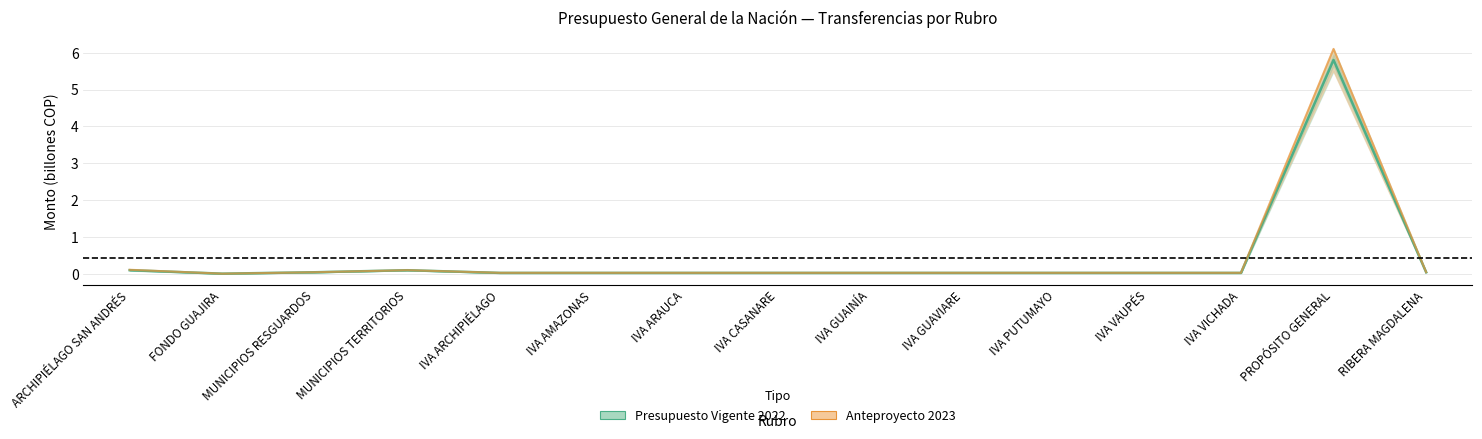

Reading left to right, extract all data points from this chart.

Presupuesto Vigente 2022: ARCHIPIÉLAGO SAN ANDRÉS=0.1	FONDO GUAJIRA=0.0	MUNICIPIOS RESGUARDOS=0.0	MUNICIPIOS TERRITORIOS=0.1	IVA ARCHIPIÉLAGO=0.0	IVA AMAZONAS=0.0	IVA ARAUCA=0.0	IVA CASANARE=0.0	IVA GUAINÍA=0.0	IVA GUAVIARE=0.0	IVA PUTUMAYO=0.0	IVA VAUPÉS=0.0	IVA VICHADA=0.0	PROPÓSITO GENERAL=5.8	RIBERA MAGDALENA=0.0
Anteproyecto 2023: ARCHIPIÉLAGO SAN ANDRÉS=0.1	FONDO GUAJIRA=0.0	MUNICIPIOS RESGUARDOS=0.0	MUNICIPIOS TERRITORIOS=0.1	IVA ARCHIPIÉLAGO=0.0	IVA AMAZONAS=0.0	IVA ARAUCA=0.0	IVA CASANARE=0.0	IVA GUAINÍA=0.0	IVA GUAVIARE=0.0	IVA PUTUMAYO=0.0	IVA VAUPÉS=0.0	IVA VICHADA=0.0	PROPÓSITO GENERAL=6.1	RIBERA MAGDALENA=0.0